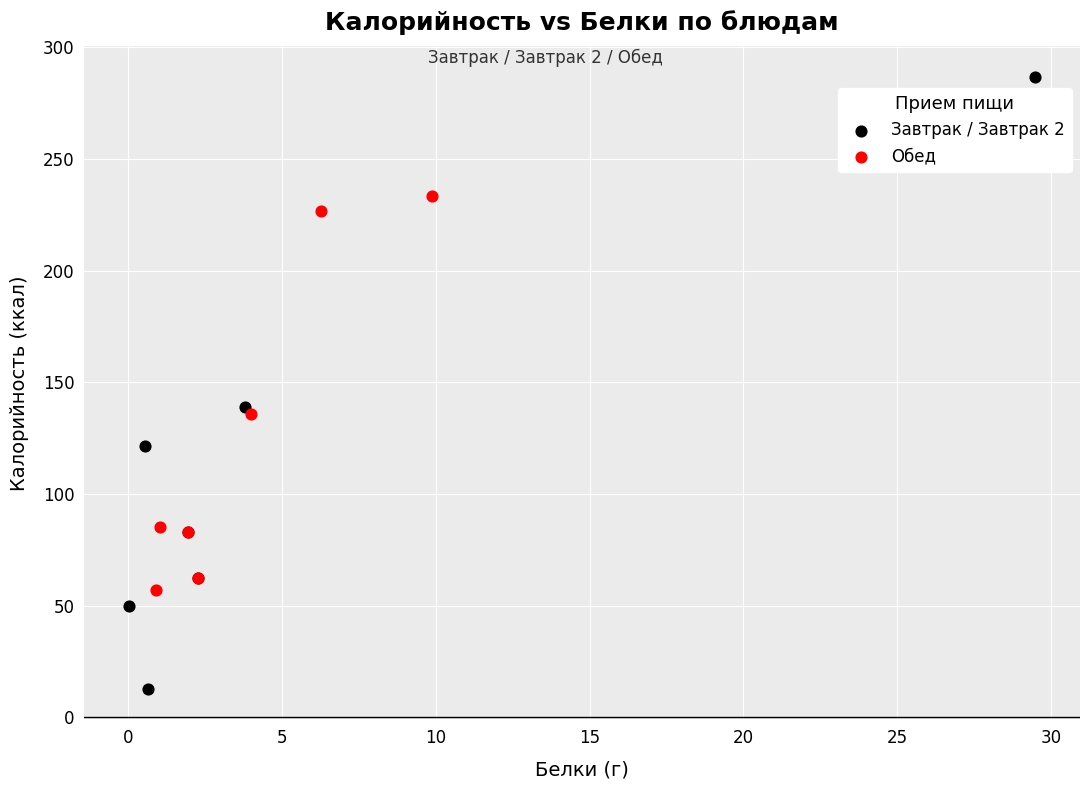

Which series reaches the maximum Y coordinate?

Завтрак / Завтрак 2